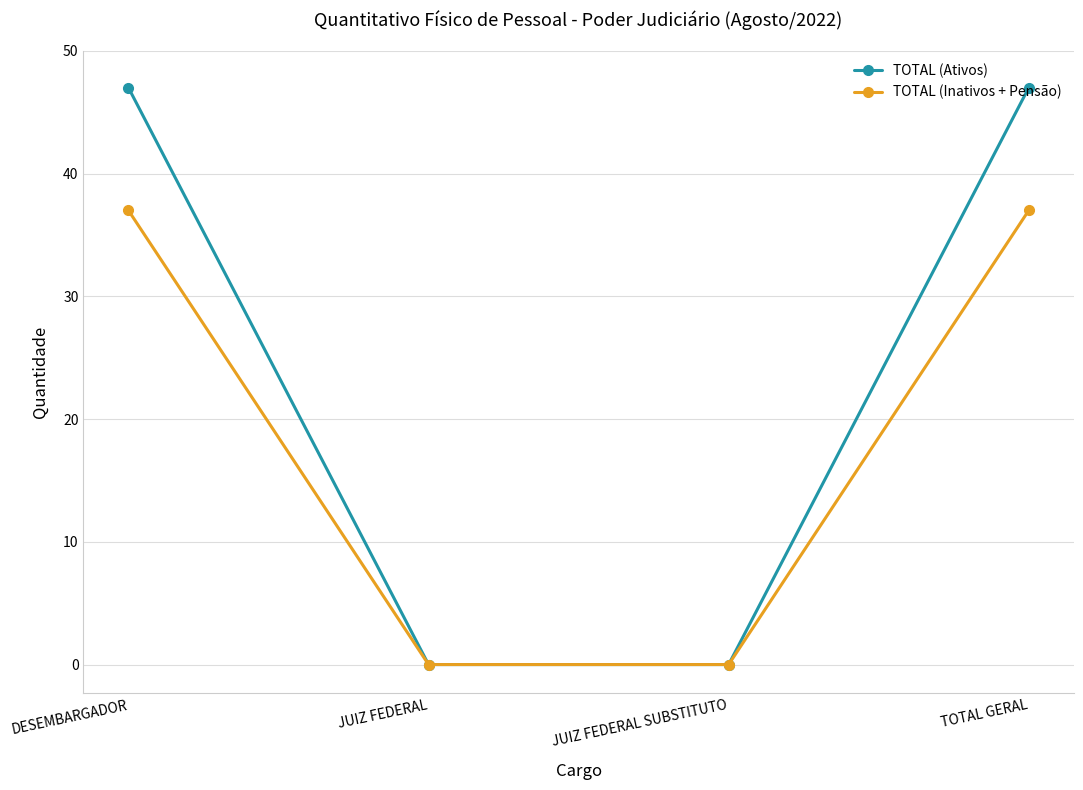

What is the label of the 3rd point from the left?

JUIZ FEDERAL SUBSTITUTO